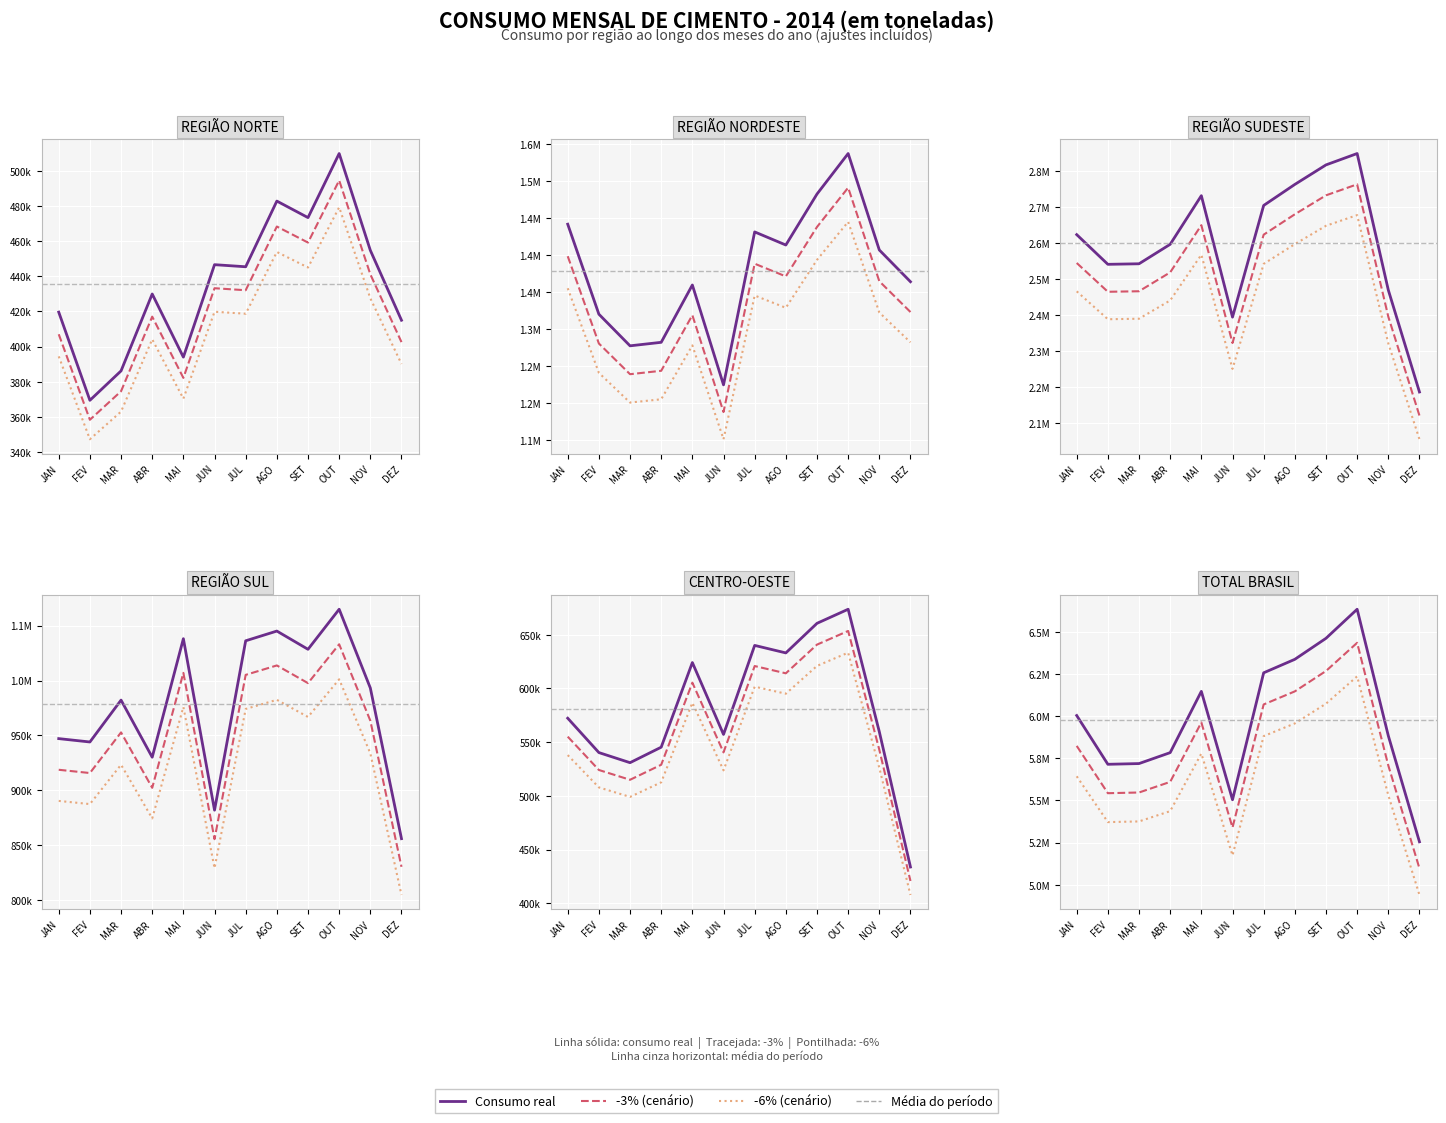

At which category does TOTAL BRASIL reach its first local peak?

MAI